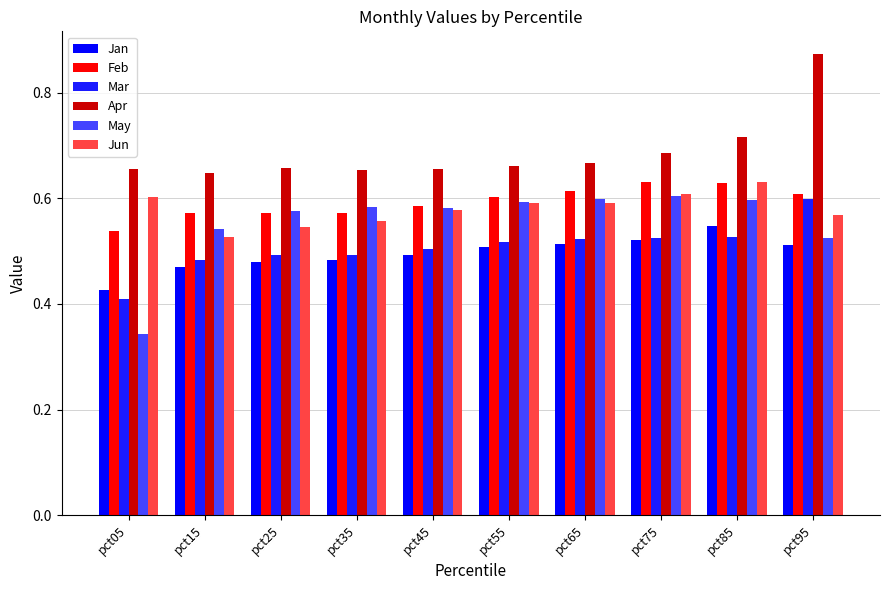

Where is May nearest to the value 0?

pct05